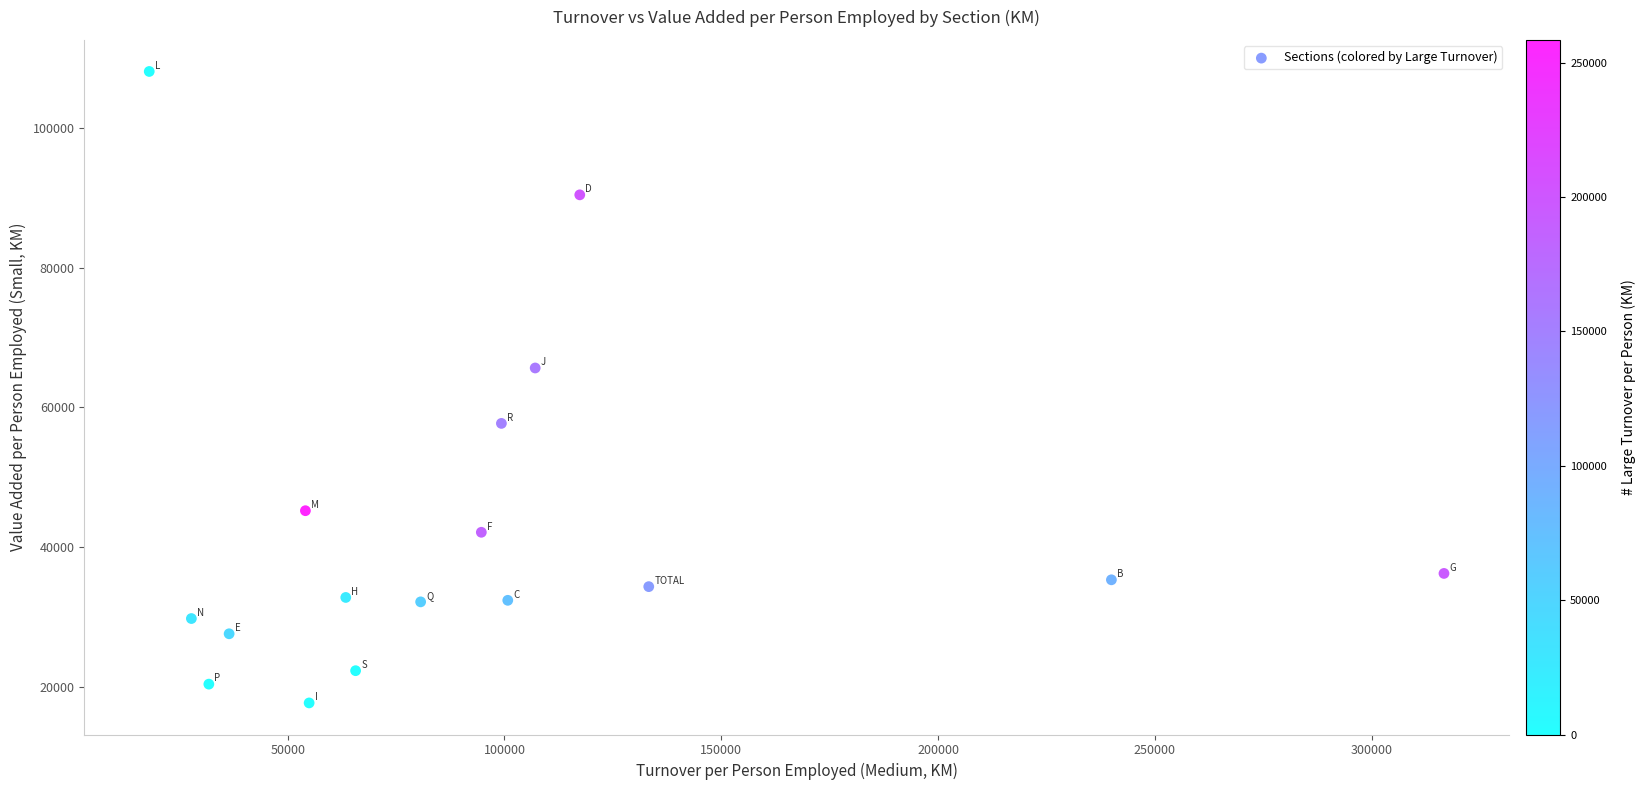

What is the range of X values (max minus min)?

298640